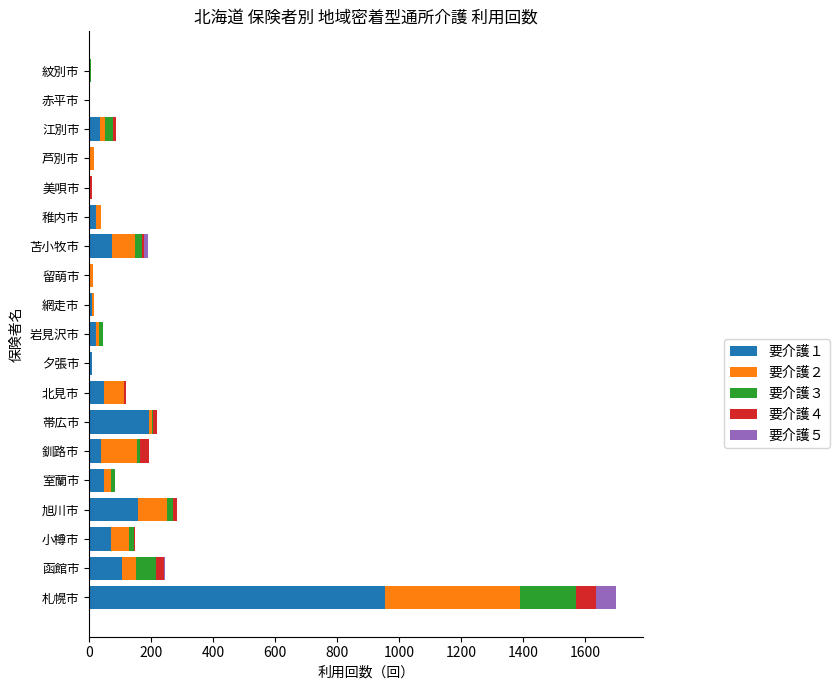

At which category is the sum across all series the highest?

札幌市